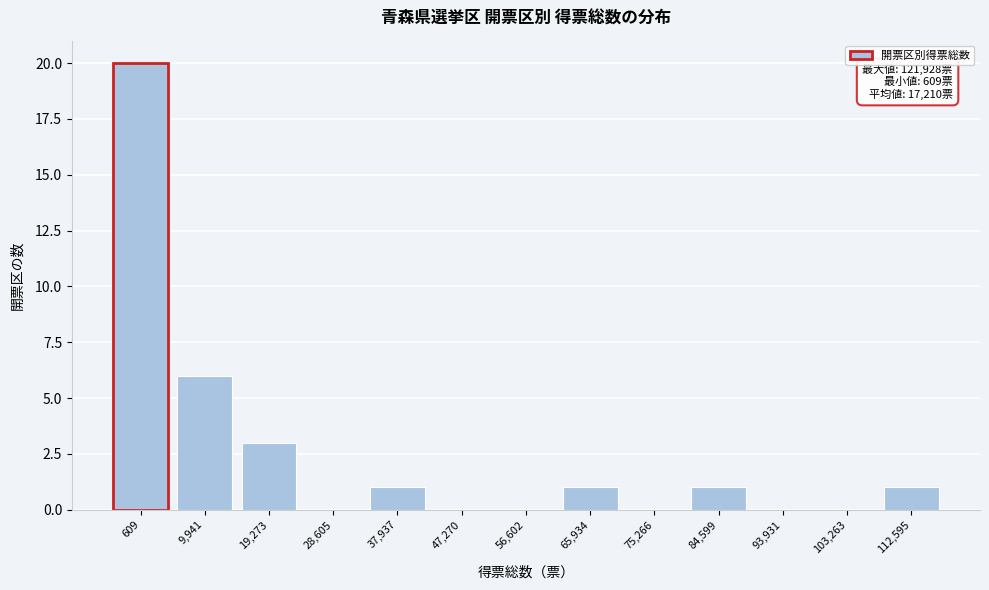

Reading left to right, what are all the values shown in this chart?

609=20	9,941=6	19,273=3	28,605=0	37,937=1	47,270=0	56,602=0	65,934=1	75,266=0	84,599=1	93,931=0	103,263=0	112,595=1